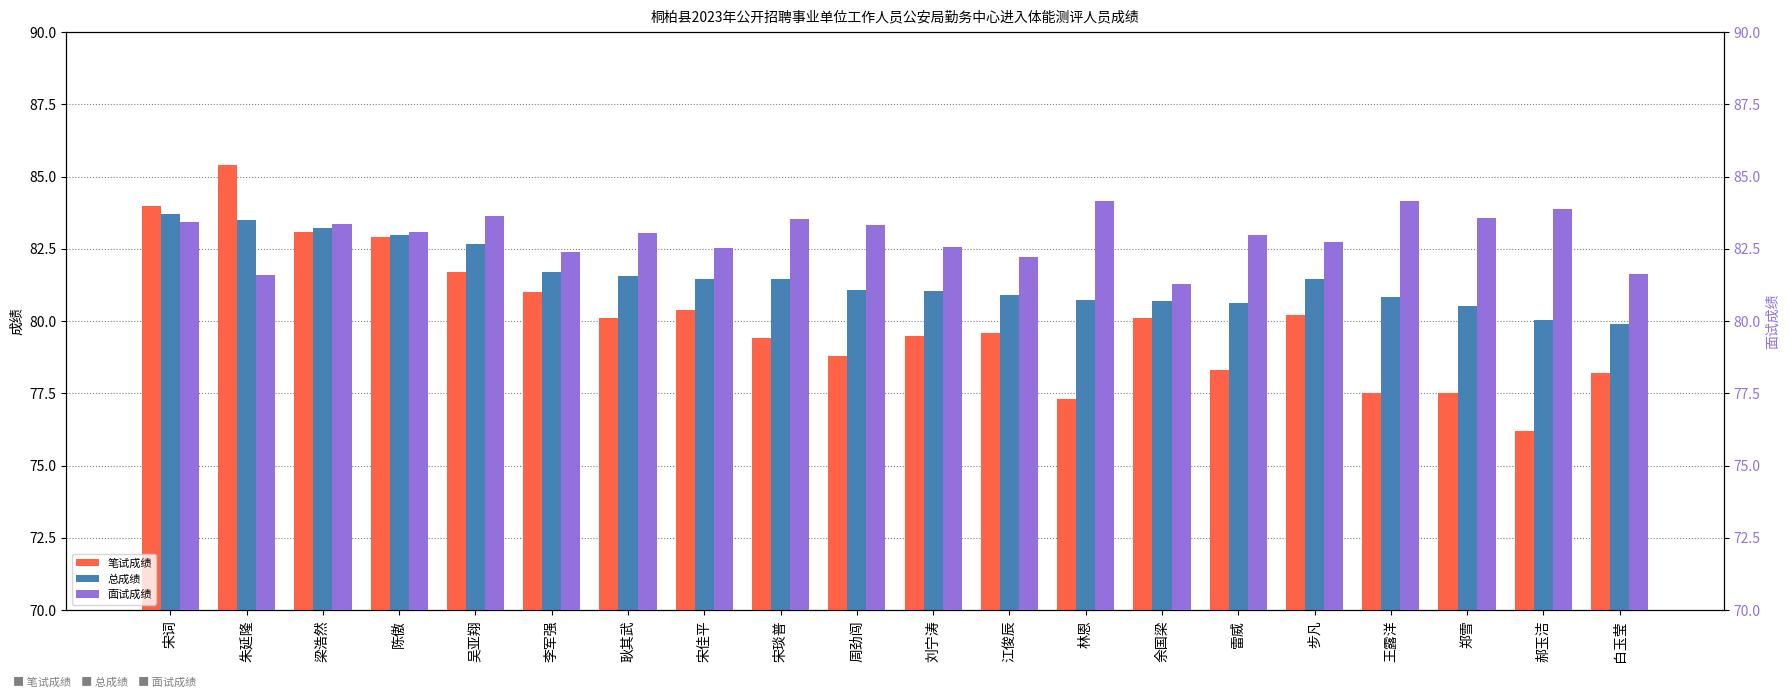

What is the label of the 1st bar from the left?

宋词